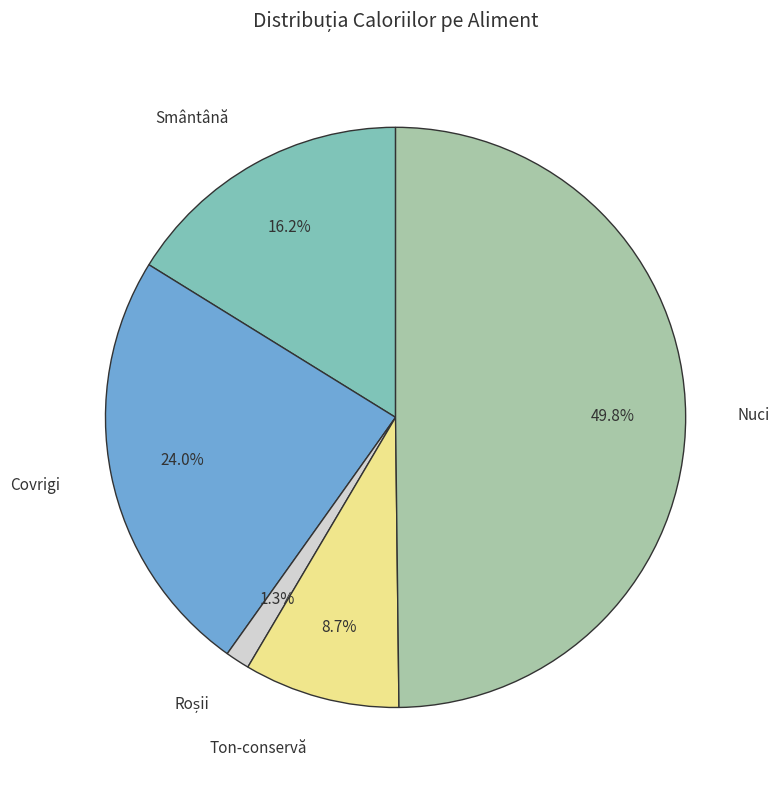

True or false: Smântână accounts for 2% of the total.

False